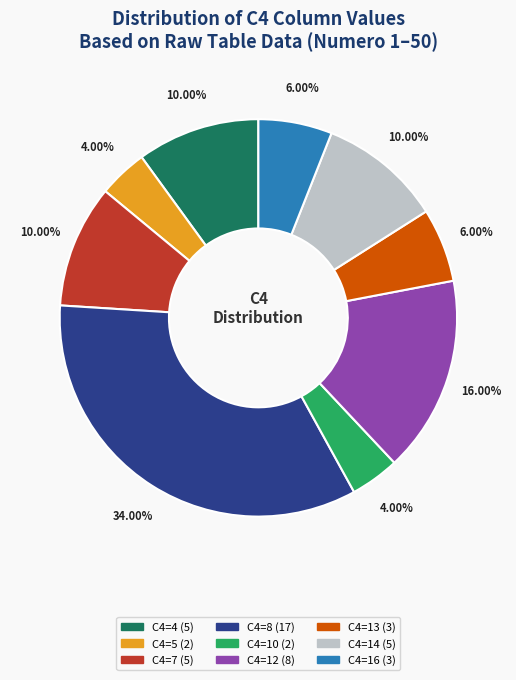

Does any single category account for the majority?

No